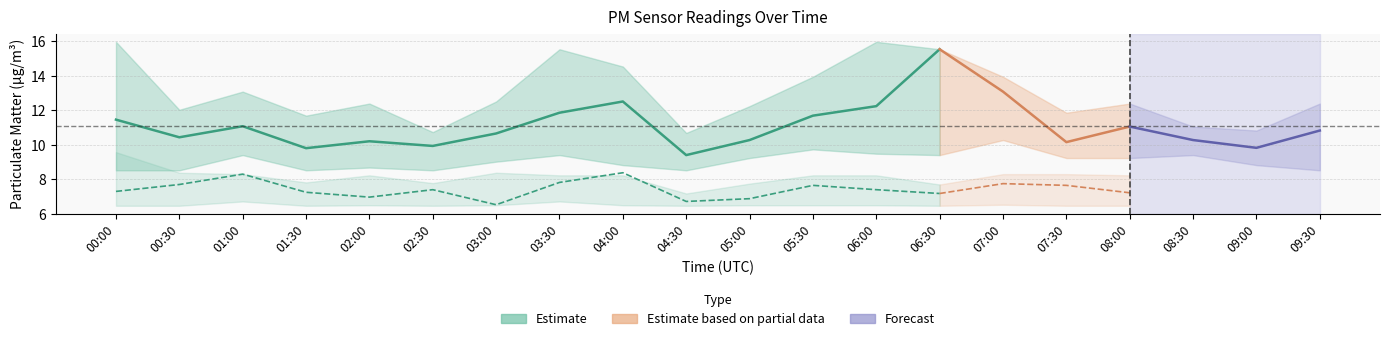

What is the difference between the P1 values at 02:00 and 07:00?

2.9